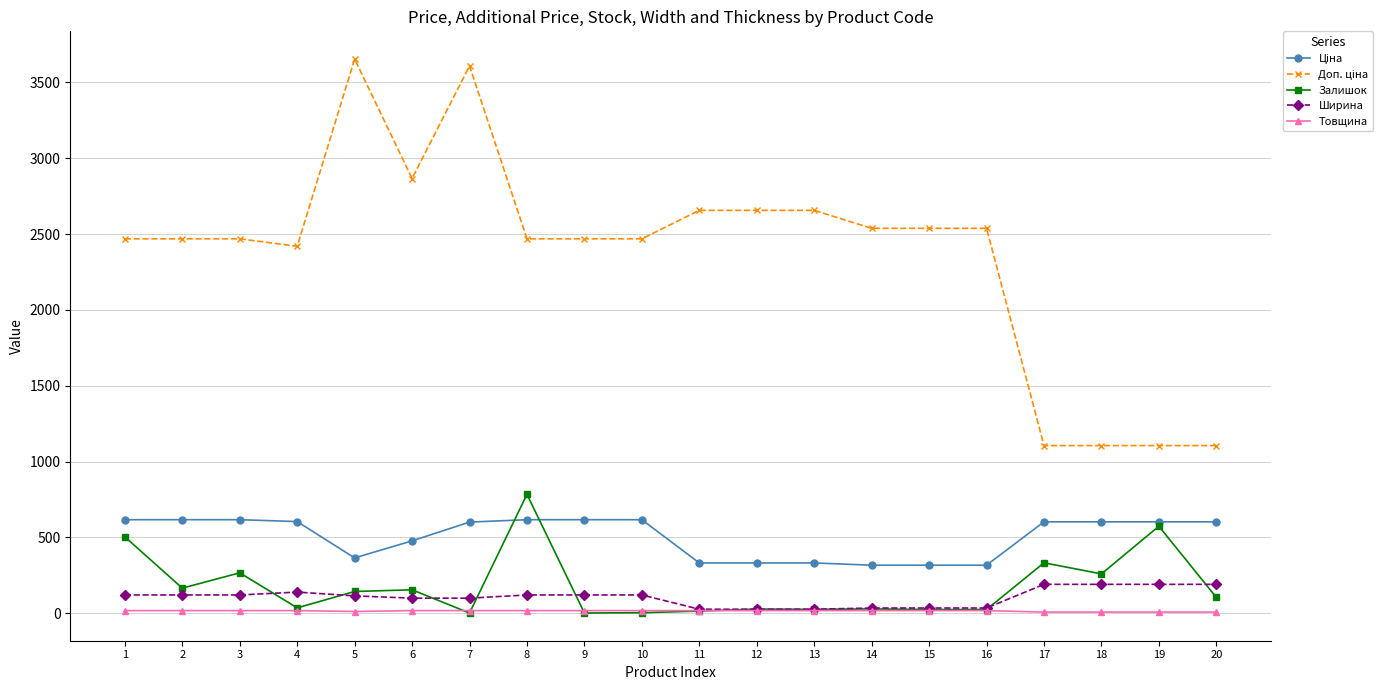

What is the sum of the Залишок values at 14 and 13?

55.0